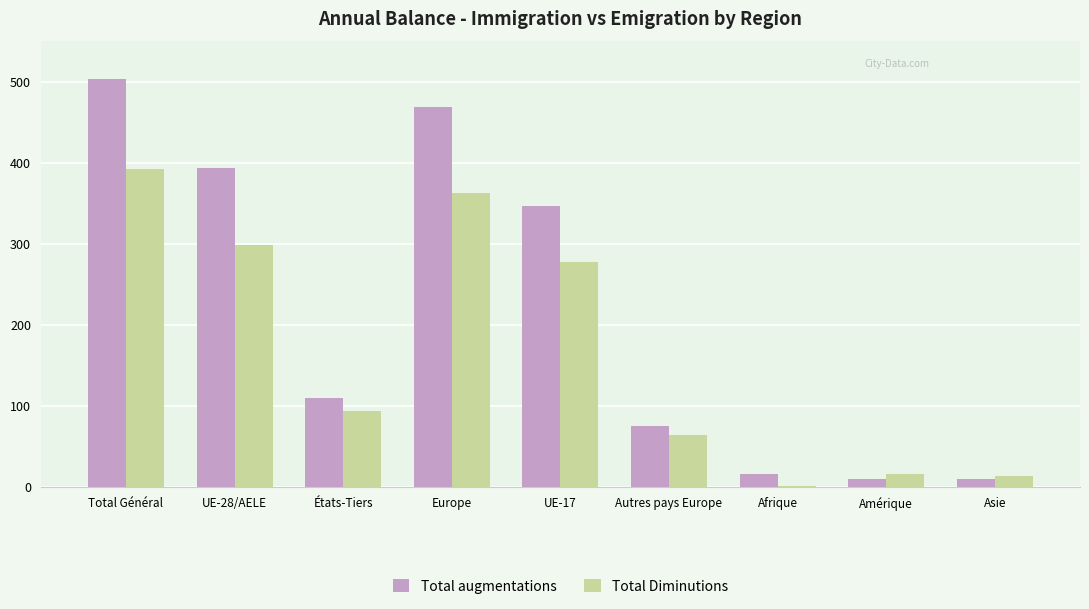

Which series has the widest spread of values?

Total augmentations